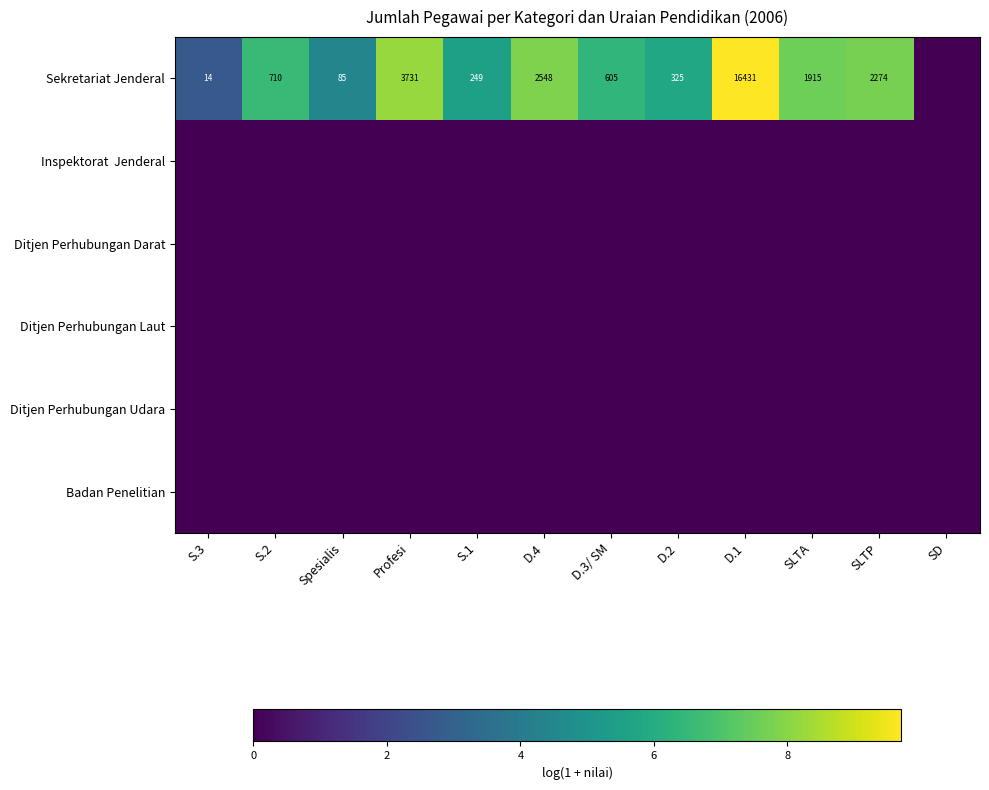

Which has a higher value, D.1 or D.2?

D.1